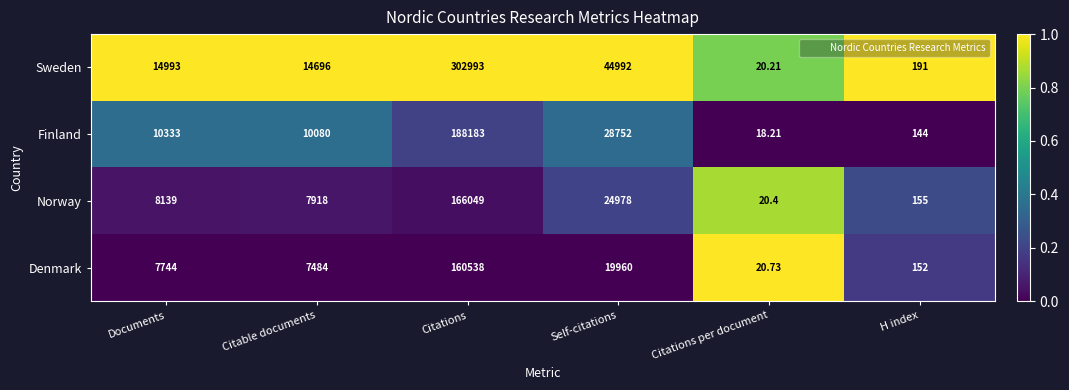

Rank the series at Citations per document from highest to lowest value.

Denmark, Norway, Sweden, Finland